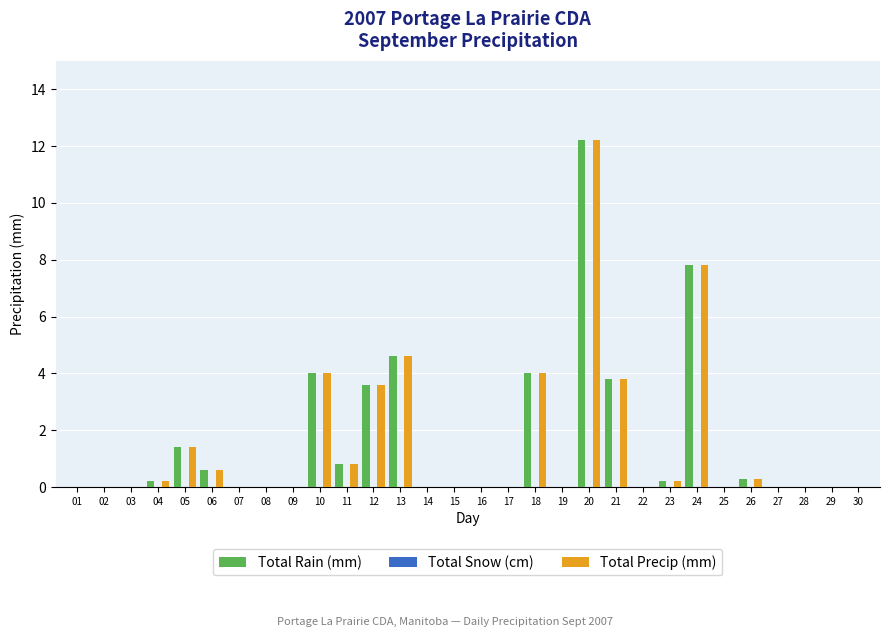

At which category is the sum across all series the highest?

20